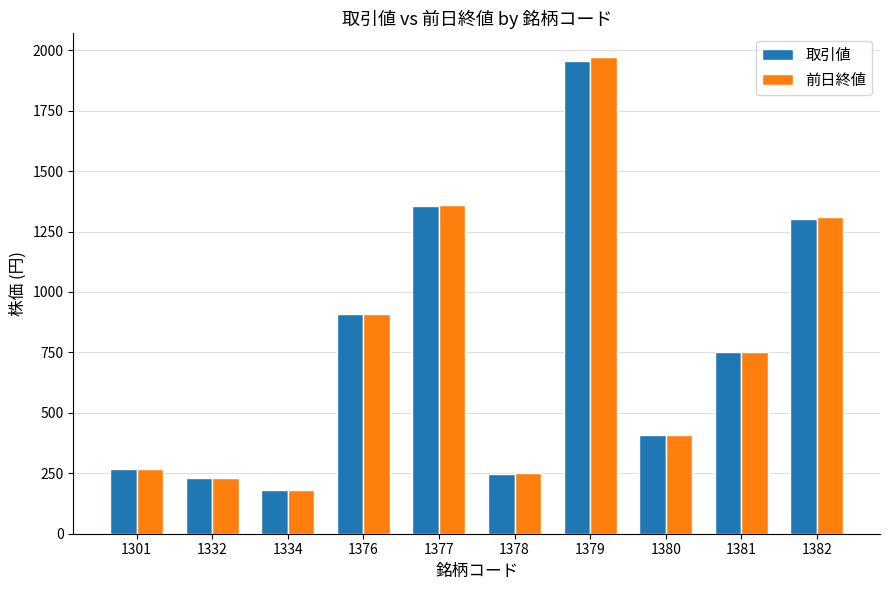

Reading right to left, extract all data points from this chart.

取引値: 1300	753	410	1956	249	1354	910	179	232	269
前日終値: 1310	750	409	1971	251	1358	910	180	231	268